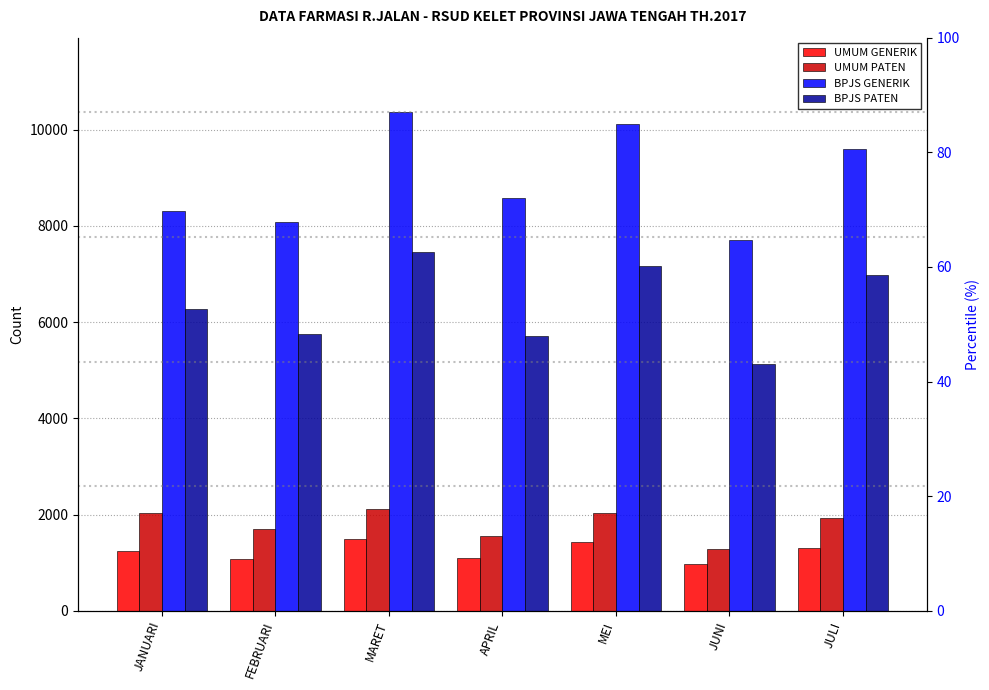

How many series are shown in this chart?

4